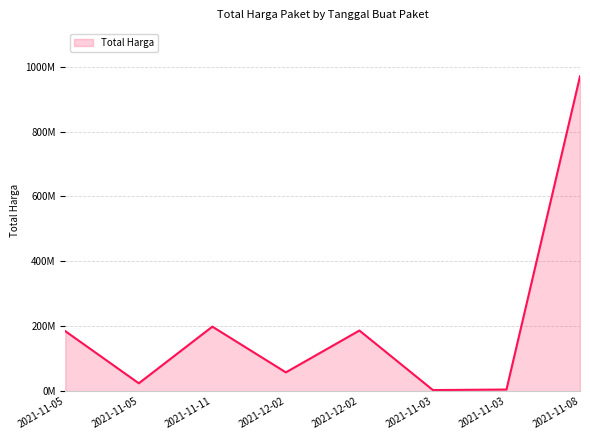

Does the chart have visible grid lines?

Yes